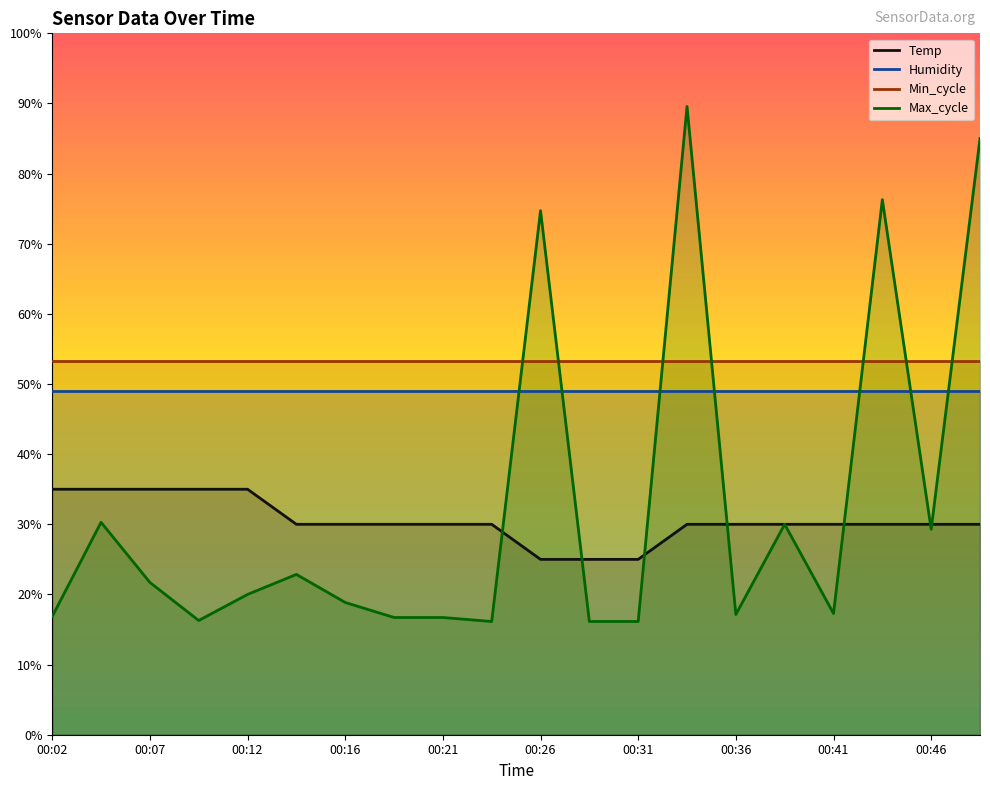

Is it true that Humidity equals 67.1 at 00:41?

False